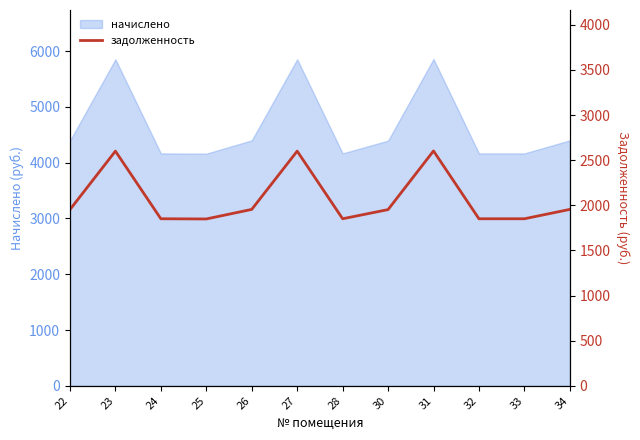

Reading left to right, extract all data points from this chart.

22=1952.6	23=2600.6	24=1851.1	25=1849.0	26=1954.8	27=2600.6	28=1851.1	30=1952.6	31=2602.8	32=1851.1	33=1851.1	34=1954.8